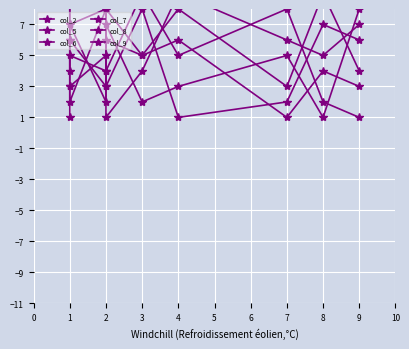

What is the minimum value shown in the chart?

1